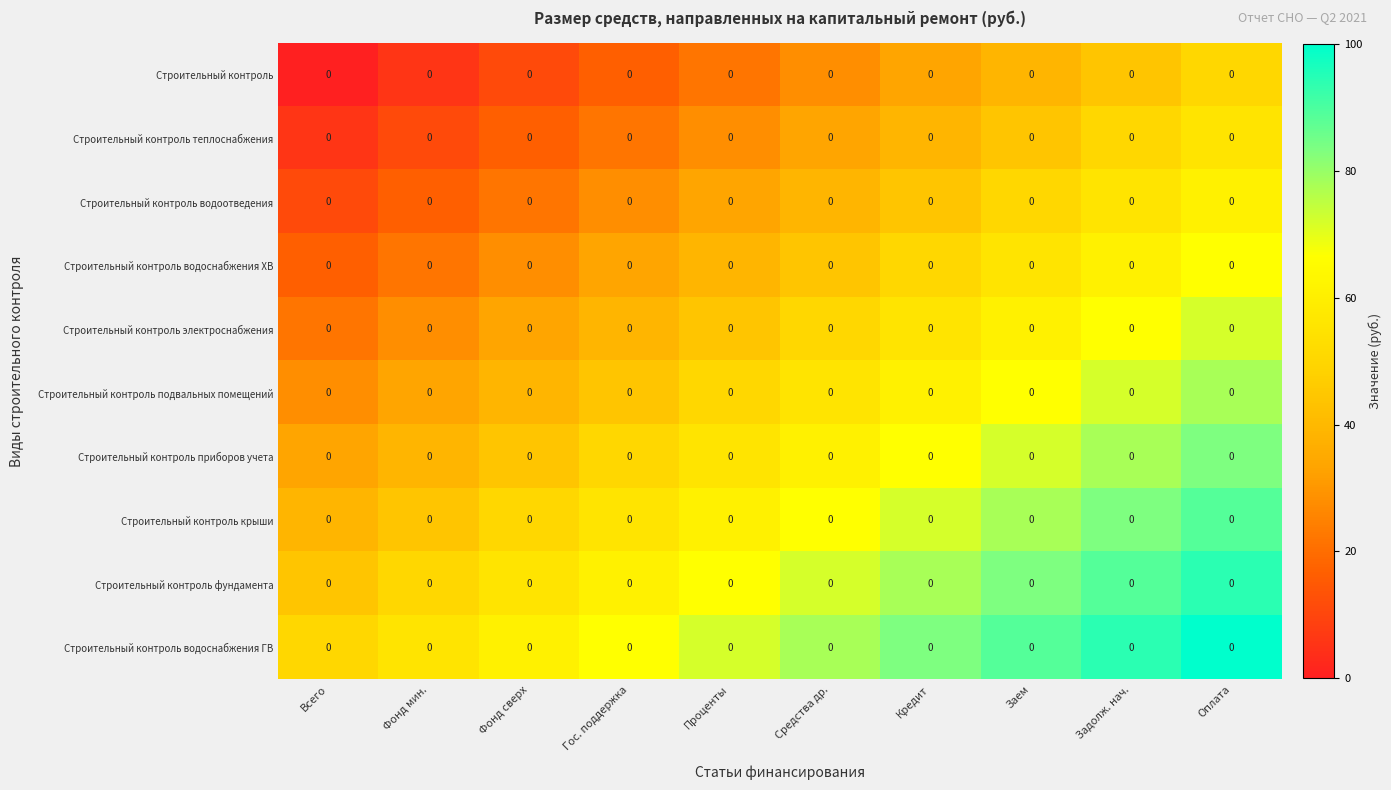

Reading right to left, what are all the values shown in this chart?

Строительный контроль: Оплата=0.0	Задолж. нач.=0.0	Заем=0.0	Кредит=0.0	Средства др.=0.0	Проценты=0.0	Гос. поддержка=0.0	Фонд сверх=0.0	Фонд мин.=0.0	Всего=0.0
Строительный контроль теплоснабжения: Оплата=0.0	Задолж. нач.=0.0	Заем=0.0	Кредит=0.0	Средства др.=0.0	Проценты=0.0	Гос. поддержка=0.0	Фонд сверх=0.0	Фонд мин.=0.0	Всего=0.0
Строительный контроль водоотведения: Оплата=0.0	Задолж. нач.=0.0	Заем=0.0	Кредит=0.0	Средства др.=0.0	Проценты=0.0	Гос. поддержка=0.0	Фонд сверх=0.0	Фонд мин.=0.0	Всего=0.0
Строительный контроль водоснабжения ХВ: Оплата=0.0	Задолж. нач.=0.0	Заем=0.0	Кредит=0.0	Средства др.=0.0	Проценты=0.0	Гос. поддержка=0.0	Фонд сверх=0.0	Фонд мин.=0.0	Всего=0.0
Строительный контроль электроснабжения: Оплата=0.0	Задолж. нач.=0.0	Заем=0.0	Кредит=0.0	Средства др.=0.0	Проценты=0.0	Гос. поддержка=0.0	Фонд сверх=0.0	Фонд мин.=0.0	Всего=0.0
Строительный контроль подвальных помещений: Оплата=0.0	Задолж. нач.=0.0	Заем=0.0	Кредит=0.0	Средства др.=0.0	Проценты=0.0	Гос. поддержка=0.0	Фонд сверх=0.0	Фонд мин.=0.0	Всего=0.0
Строительный контроль приборов учета: Оплата=0.0	Задолж. нач.=0.0	Заем=0.0	Кредит=0.0	Средства др.=0.0	Проценты=0.0	Гос. поддержка=0.0	Фонд сверх=0.0	Фонд мин.=0.0	Всего=0.0
Строительный контроль крыши: Оплата=0.0	Задолж. нач.=0.0	Заем=0.0	Кредит=0.0	Средства др.=0.0	Проценты=0.0	Гос. поддержка=0.0	Фонд сверх=0.0	Фонд мин.=0.0	Всего=0.0
Строительный контроль фундамента: Оплата=0.0	Задолж. нач.=0.0	Заем=0.0	Кредит=0.0	Средства др.=0.0	Проценты=0.0	Гос. поддержка=0.0	Фонд сверх=0.0	Фонд мин.=0.0	Всего=0.0
Строительный контроль водоснабжения ГВ: Оплата=0.0	Задолж. нач.=0.0	Заем=0.0	Кредит=0.0	Средства др.=0.0	Проценты=0.0	Гос. поддержка=0.0	Фонд сверх=0.0	Фонд мин.=0.0	Всего=0.0